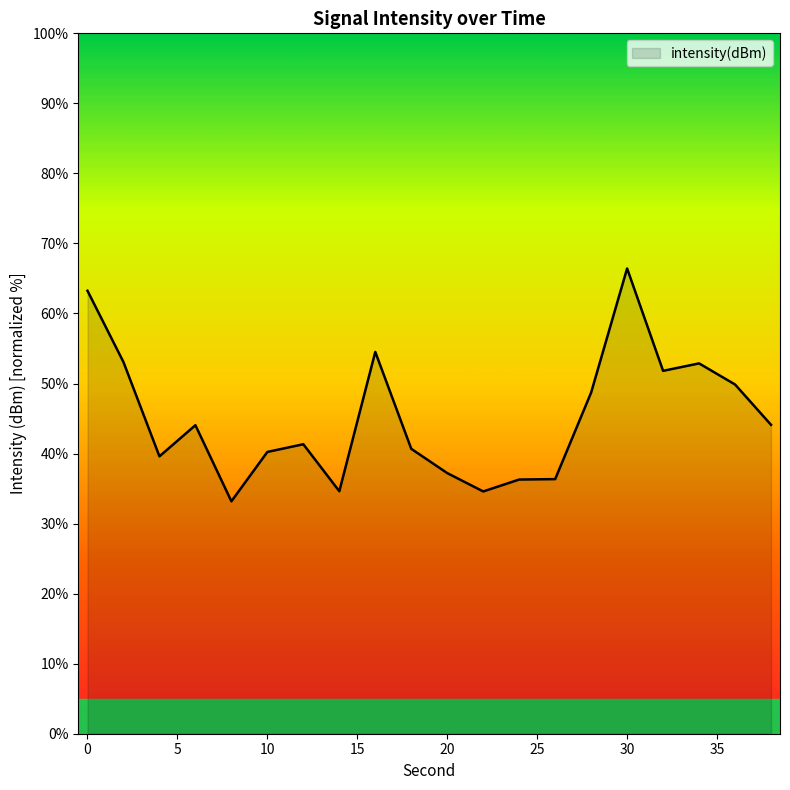

What is the greatest value displayed?

66.4